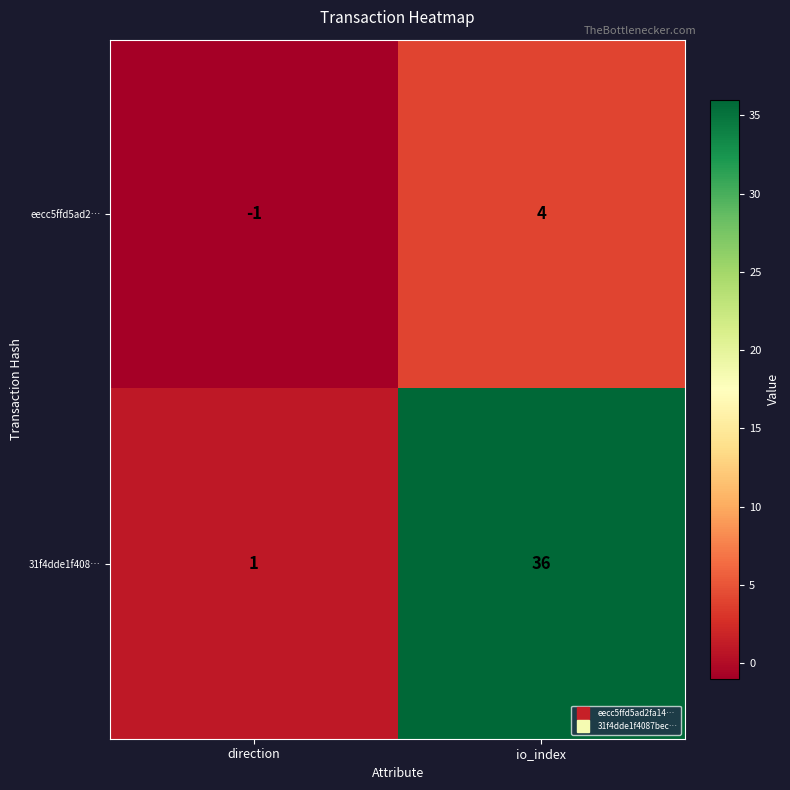

How many values in eecc5ffd5ad2… are above zero?

1